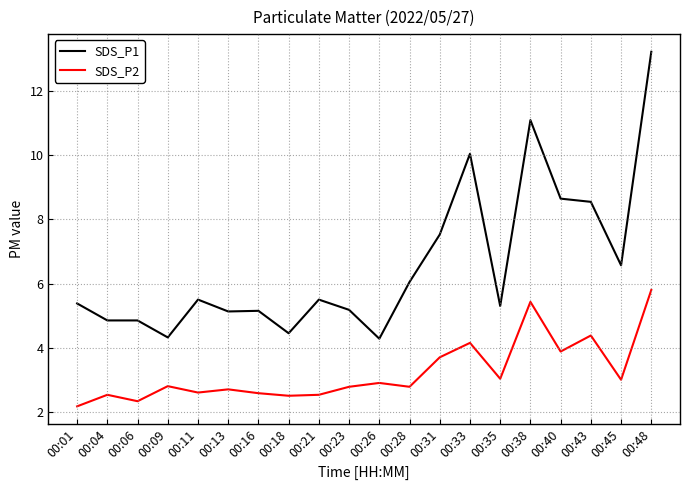

True or false: SDS_P1 and SDS_P2 cross at least once.

False